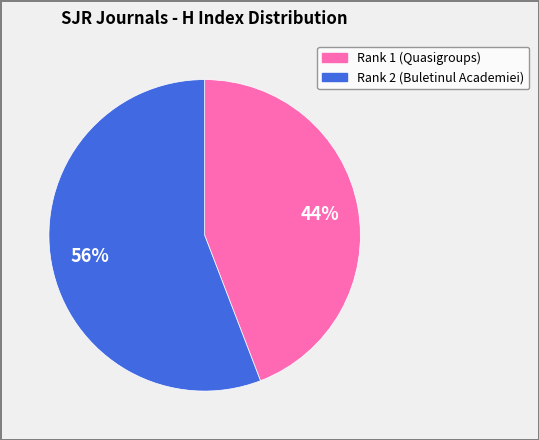

Count the number of slices in the pie.

2